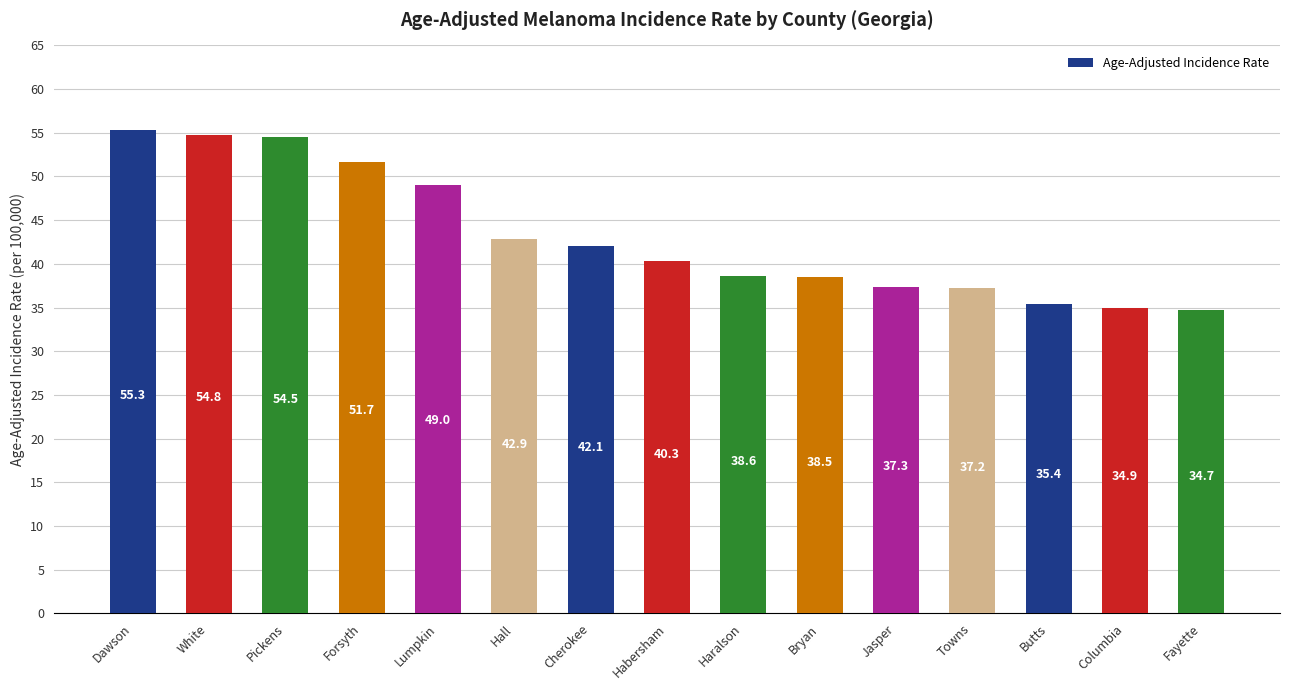

What is the greatest value displayed?

55.3